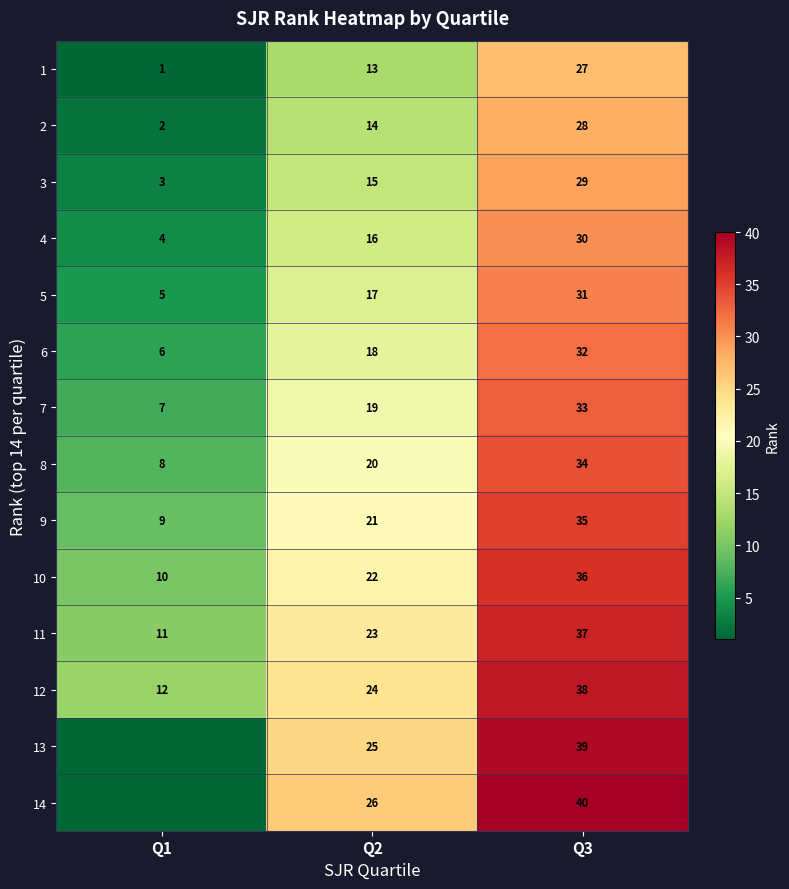

How many data points in 7 are less than 19?

1